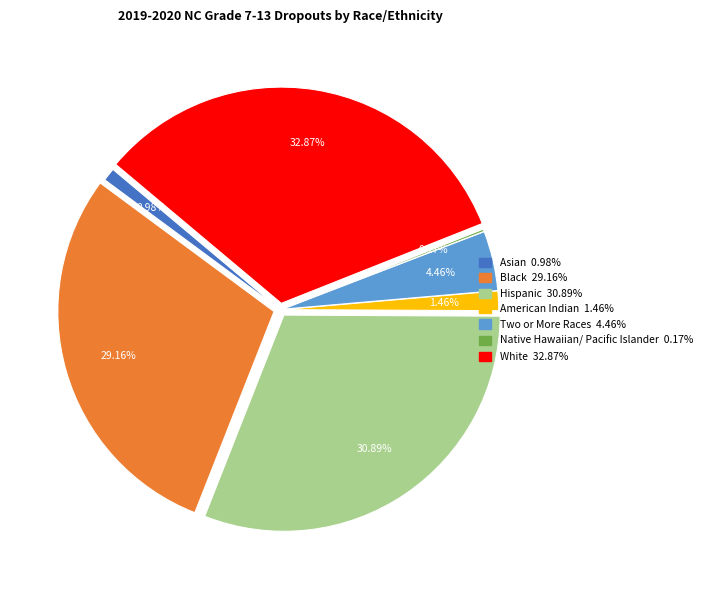

Which category has the smallest portion of the pie?

Native Hawaiian/ Pacific Islander